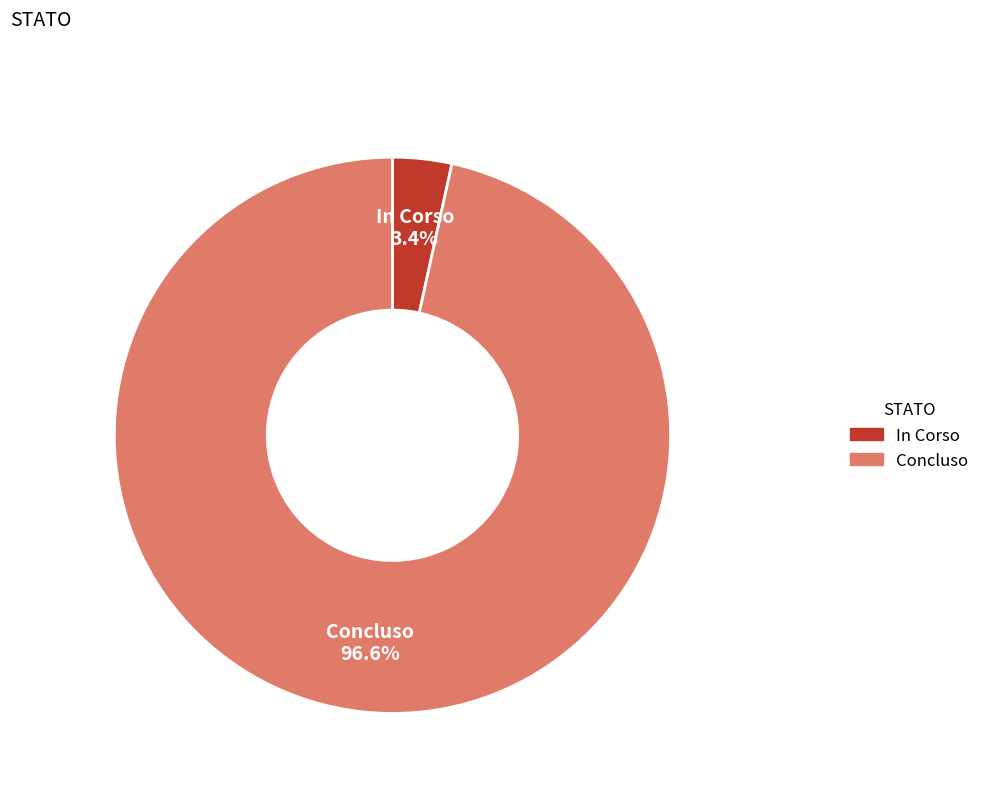

True or false: In Corso accounts for 67% of the total.

False